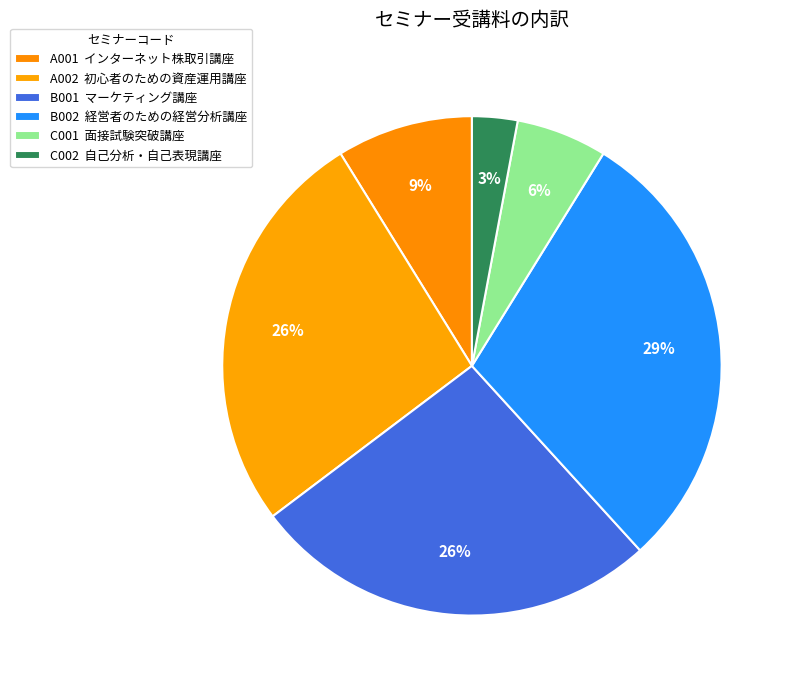

How many slices are in this pie chart?

6